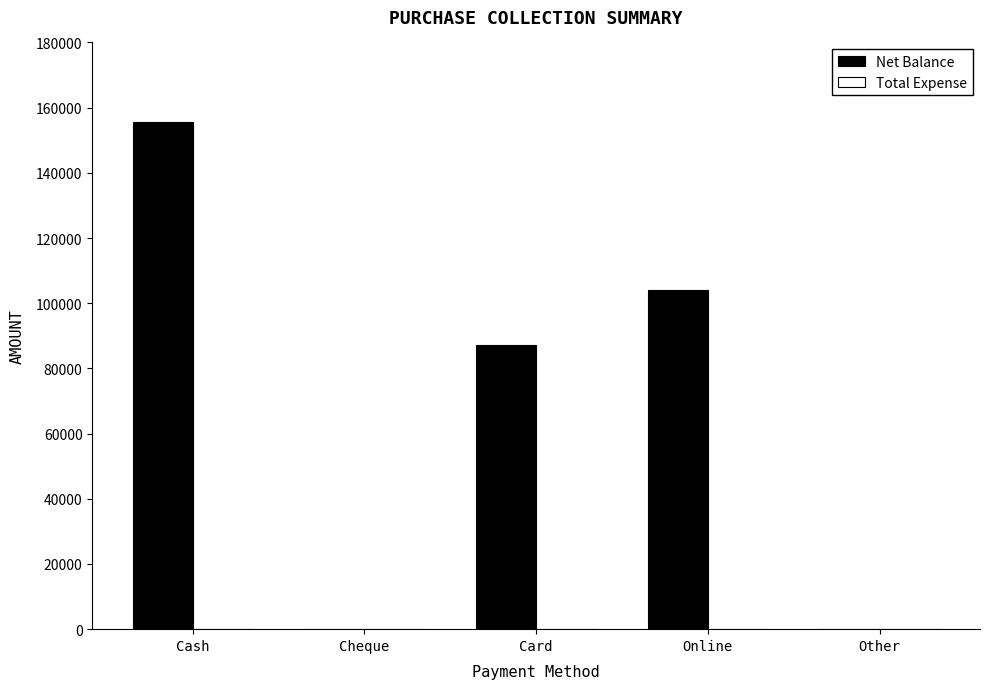

At which label is the value closest to 77800?

Card